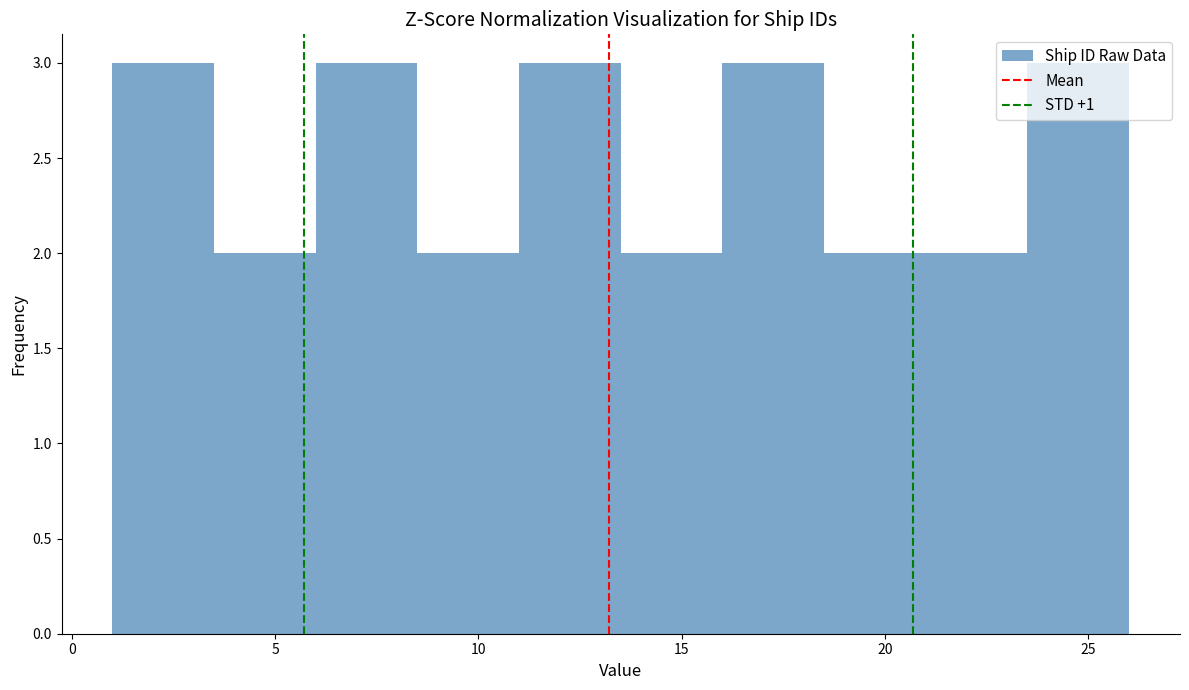

Reading left to right, transcribe this chart: for each bar, give the range it covers on the x-axis and its height. The values are not printed on the chart, so give them approximately, as read against the axis.

1.0 to 3.5: 3
3.5 to 6.0: 2
6.0 to 8.5: 3
8.5 to 11.0: 2
11.0 to 13.5: 3
13.5 to 16.0: 2
16.0 to 18.5: 3
18.5 to 21.0: 2
21.0 to 23.5: 2
23.5 to 26.0: 3